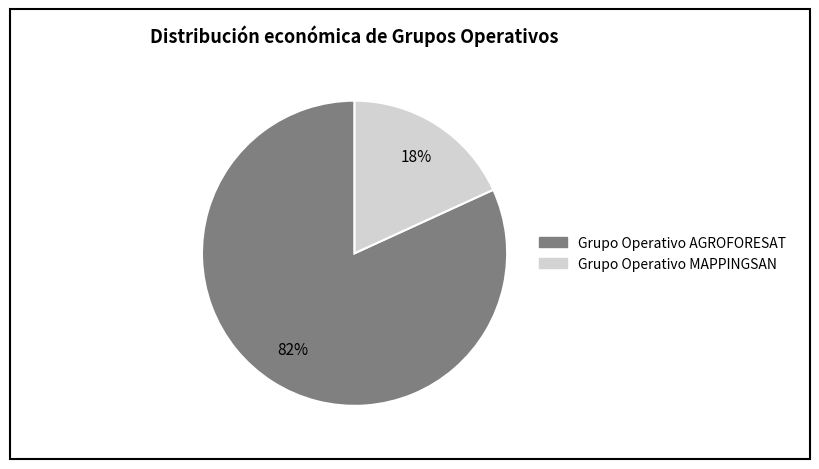

Which has a higher value, Grupo Operativo MAPPINGSAN or Grupo Operativo AGROFORESAT?

Grupo Operativo AGROFORESAT